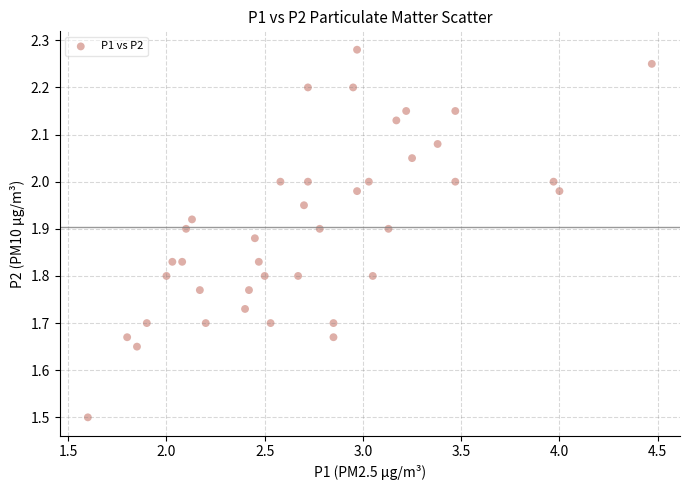

What Y value in the scatter plot is closest to 1?

1.5